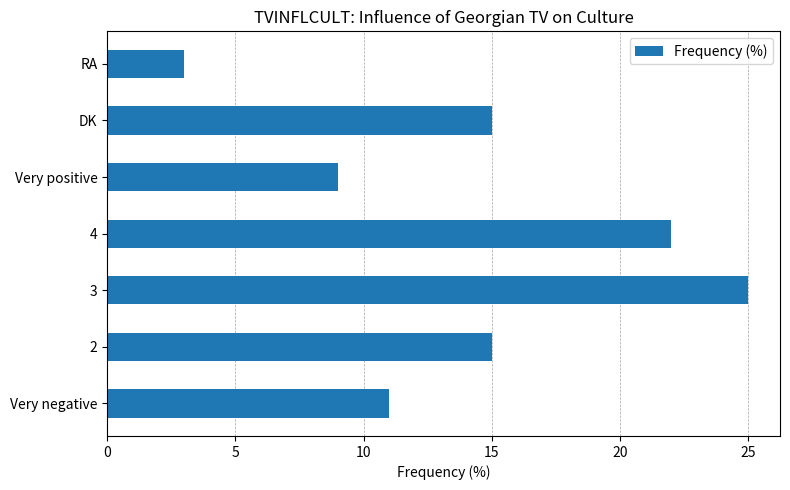

What is the sum of all values?

100